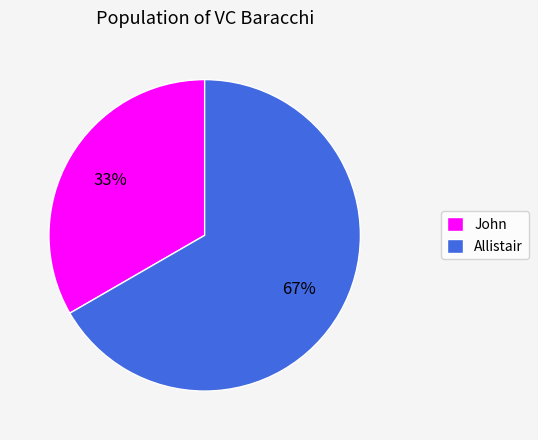

What is the largest slice in the pie chart?

Allistair